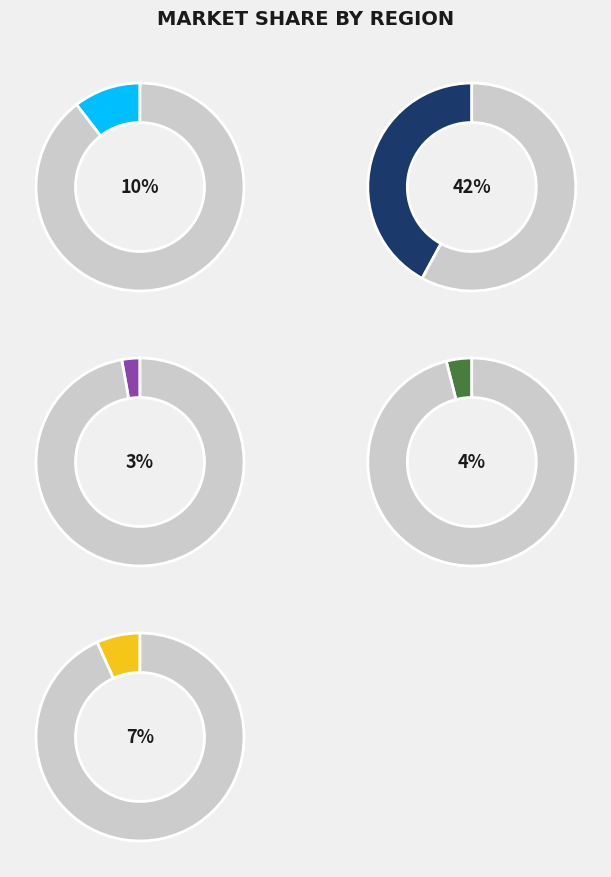

How many slices are in this pie chart?

10